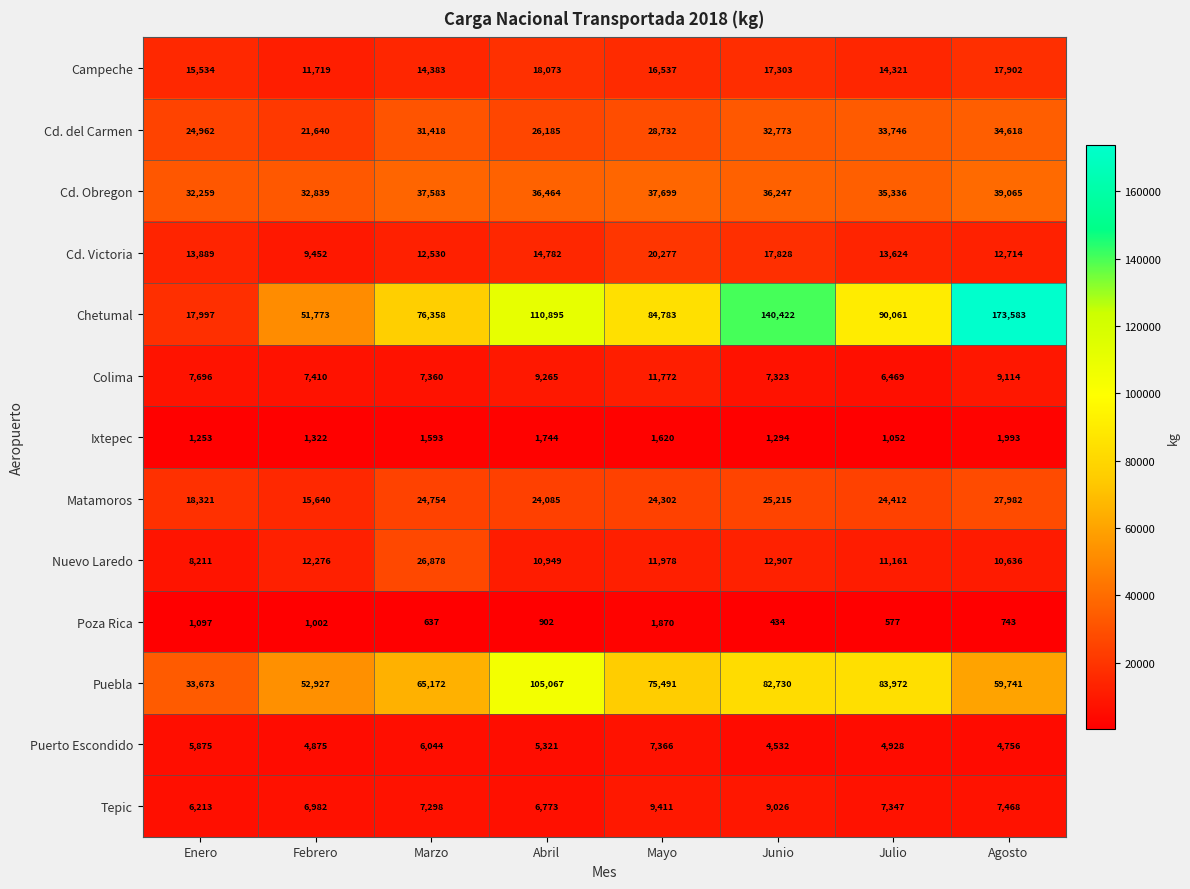

Which series has the widest spread of values?

Chetumal